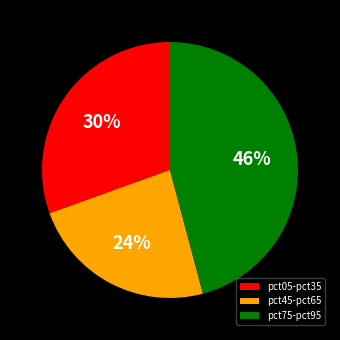

The pct45-pct65 slice represents 24% of the pie. True or false?

True